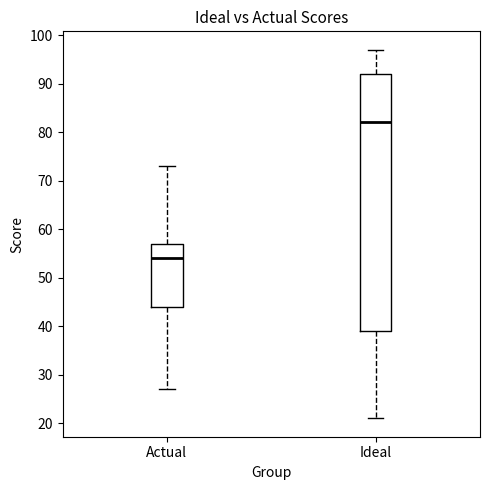

Which box has the lowest median line?

Actual